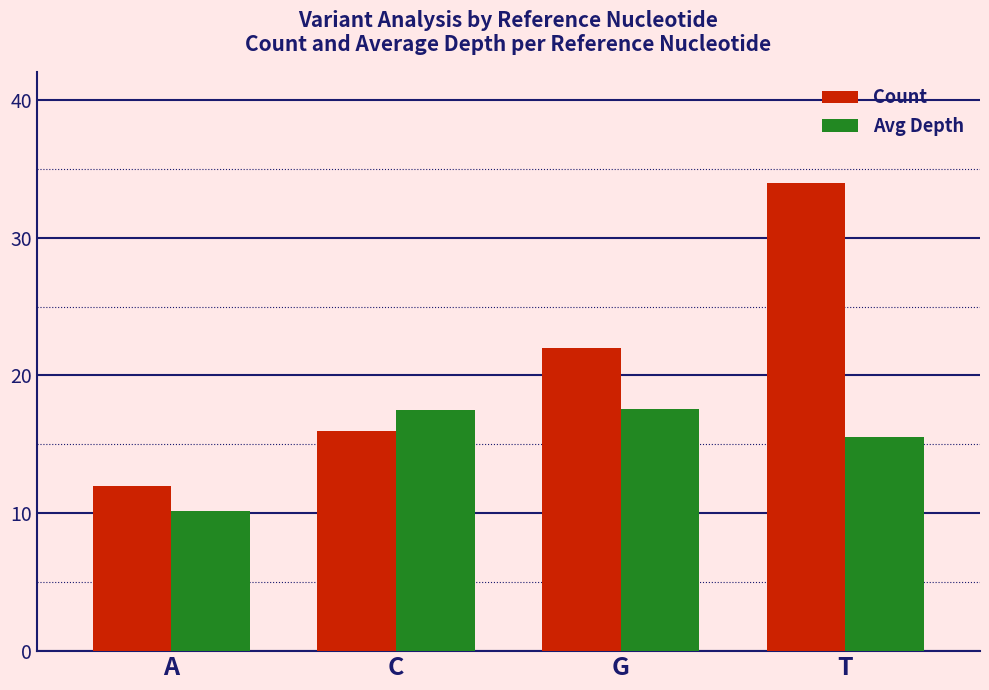

What is the label of the 3rd bar from the right?

C